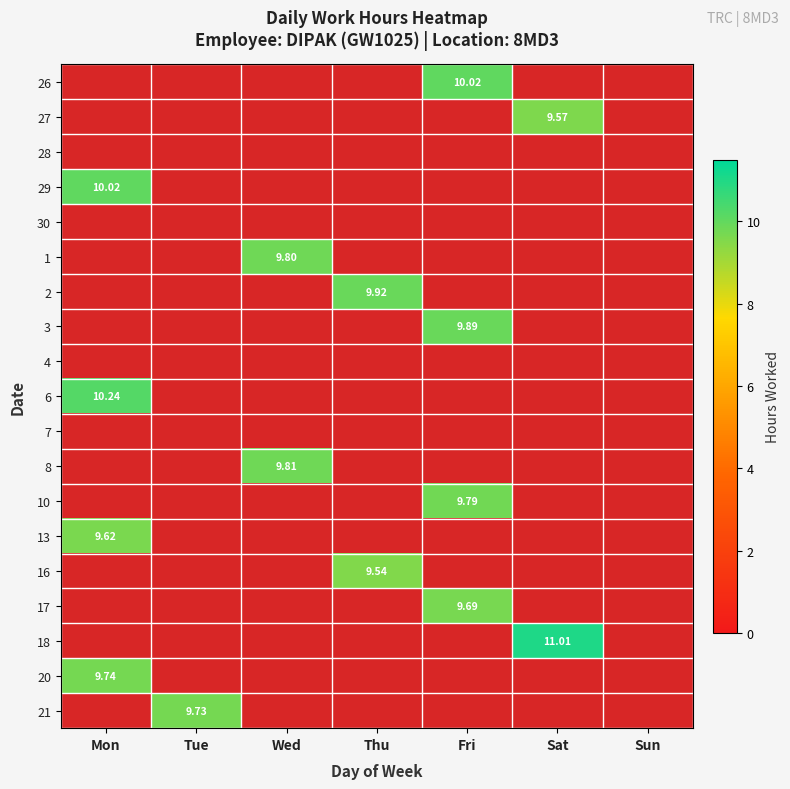

How many data points does each series have?

7